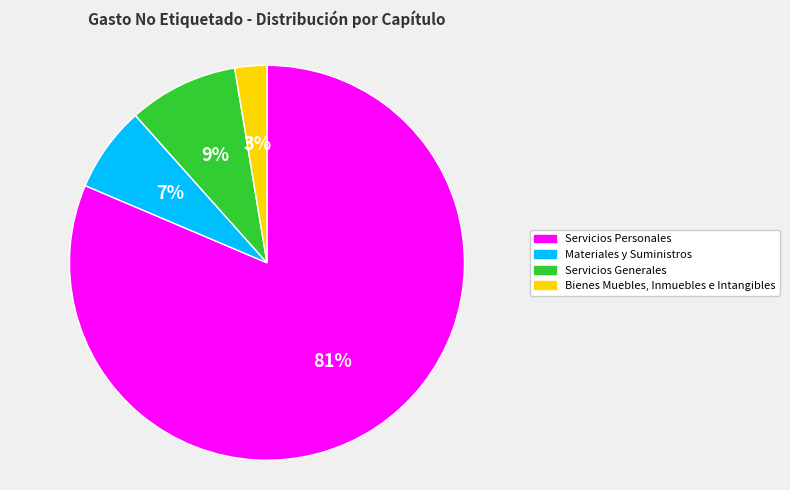

Which category has the smallest portion of the pie?

Bienes Muebles, Inmuebles e Intangibles